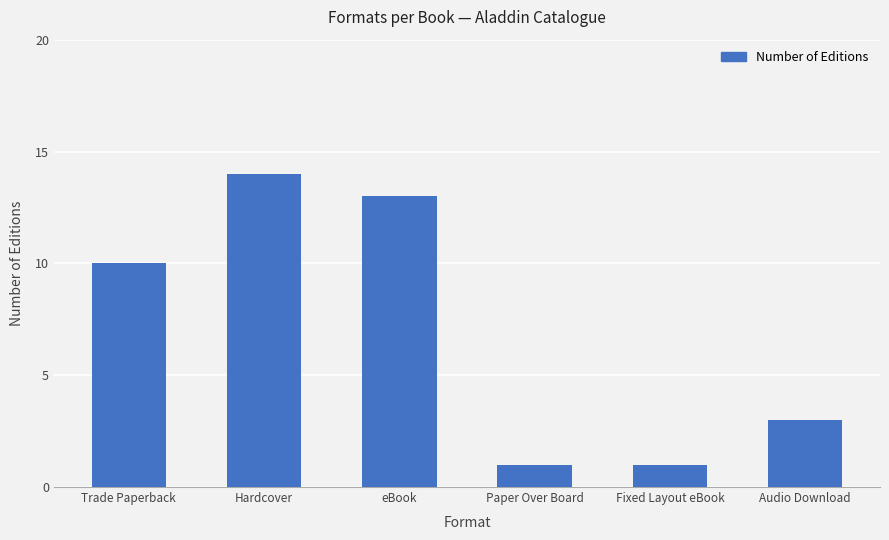

Approximately how many times larger is the value at Trade Paperback compared to Paper Over Board?

10.0